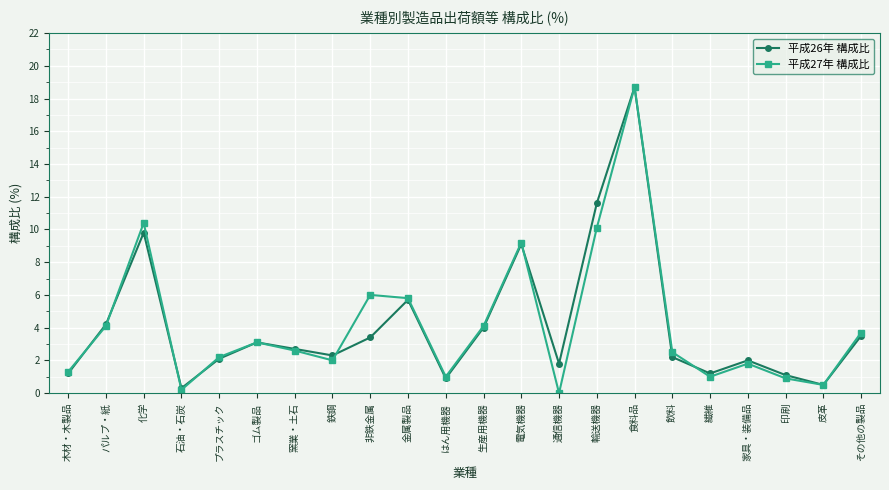

Which series changed the most between 鉄鋼 and 輸送機器?

平成26年 構成比